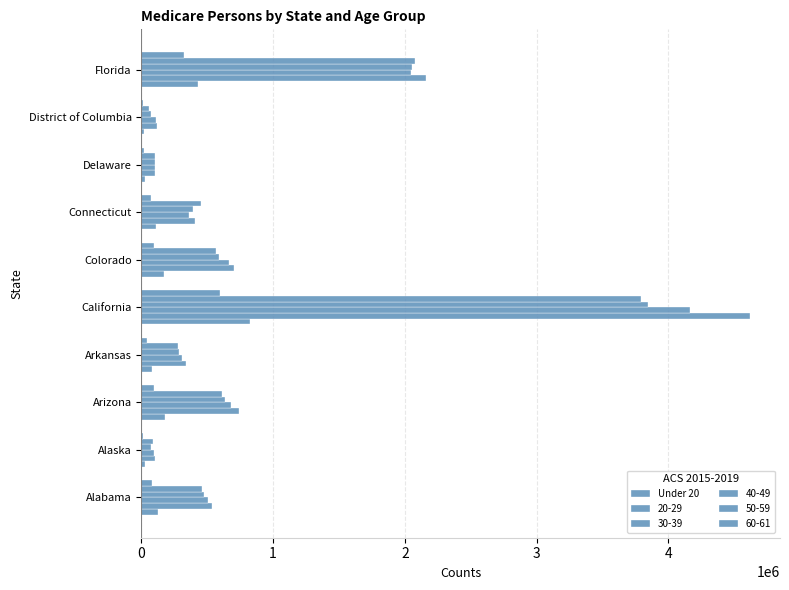

How many series are shown in this chart?

6